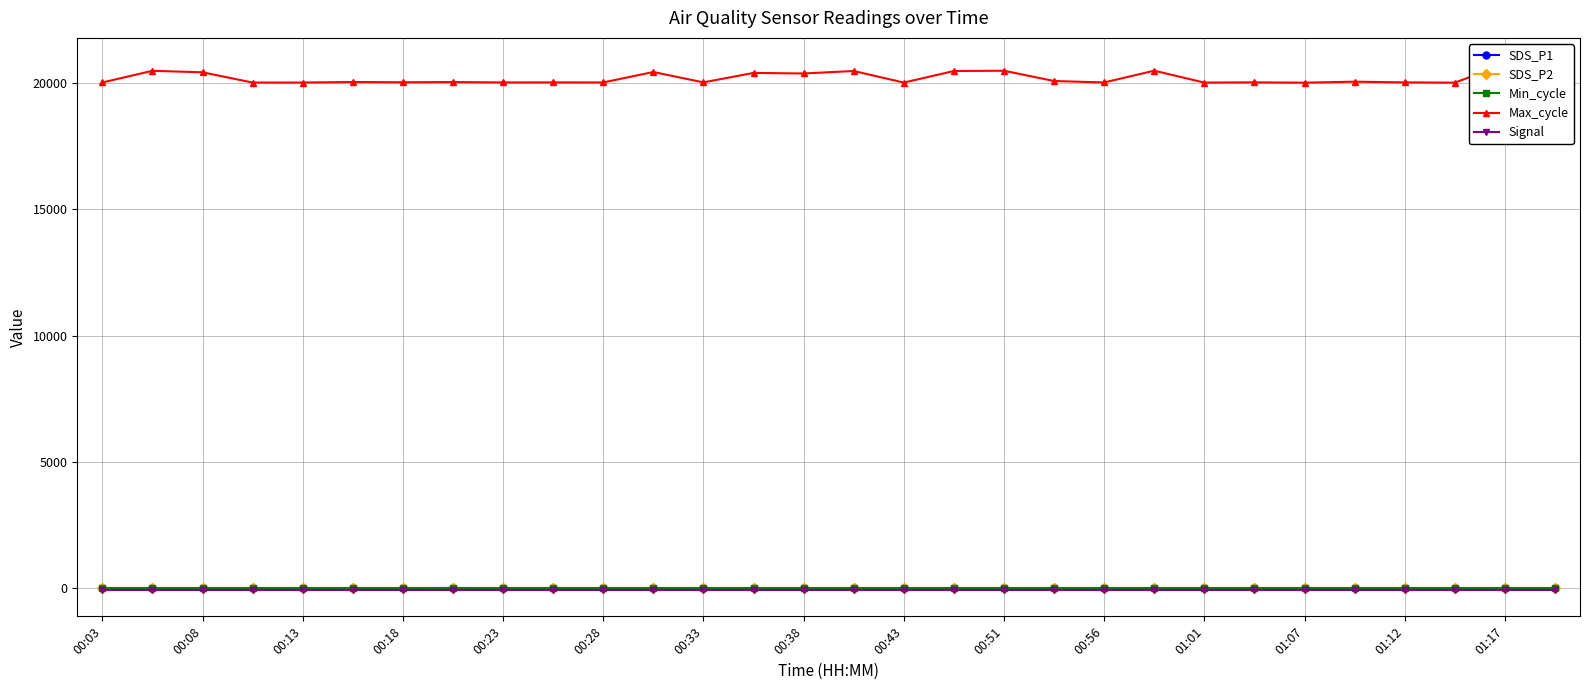

At how many categories does at least one series exceed 1494?

30